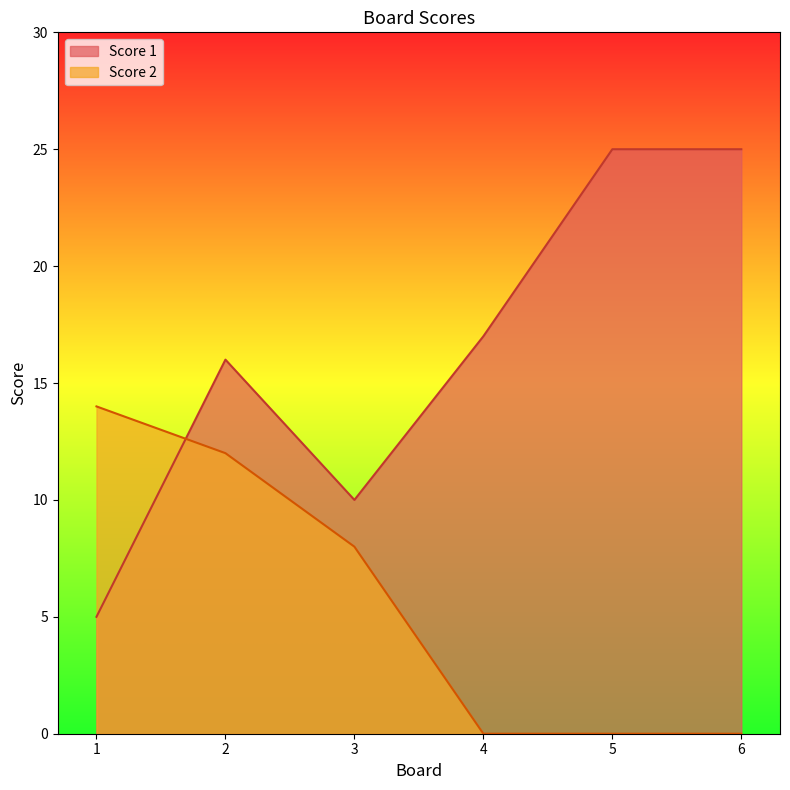

Reading left to right, transcribe all the data shown in this chart.

Score 1: 1=5	2=16	3=10	4=17	5=25	6=25
Score 2: 1=14	2=12	3=8	4=0	5=0	6=0